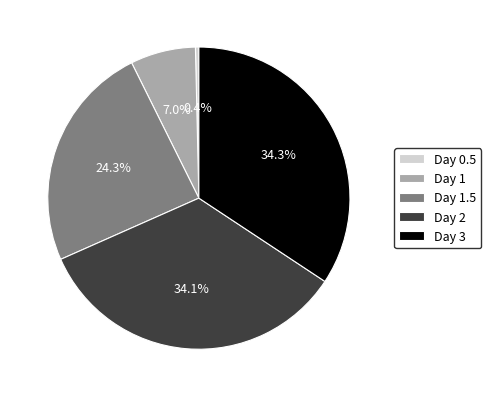

Does any single category account for the majority?

No